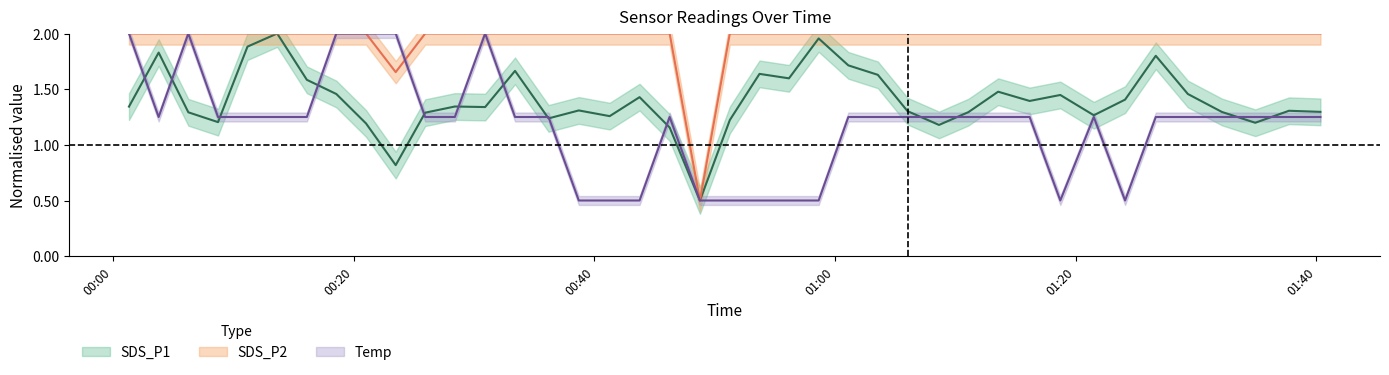

List the series in order of their overall mean, highest first.

SDS_P2, SDS_P1, Temp